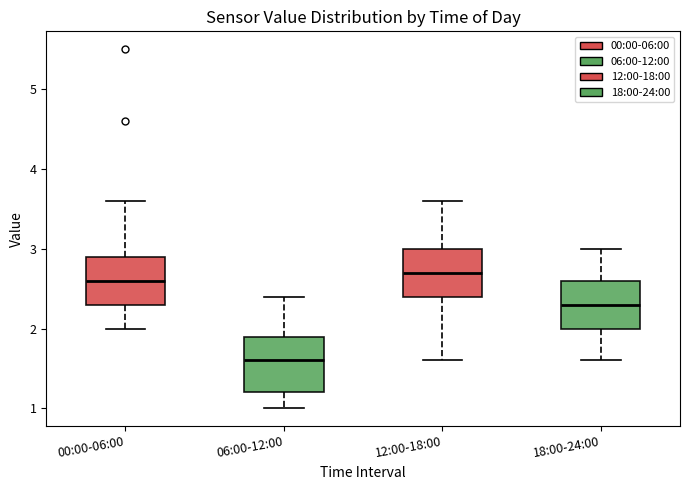

Which box has the highest median line?

12:00-18:00